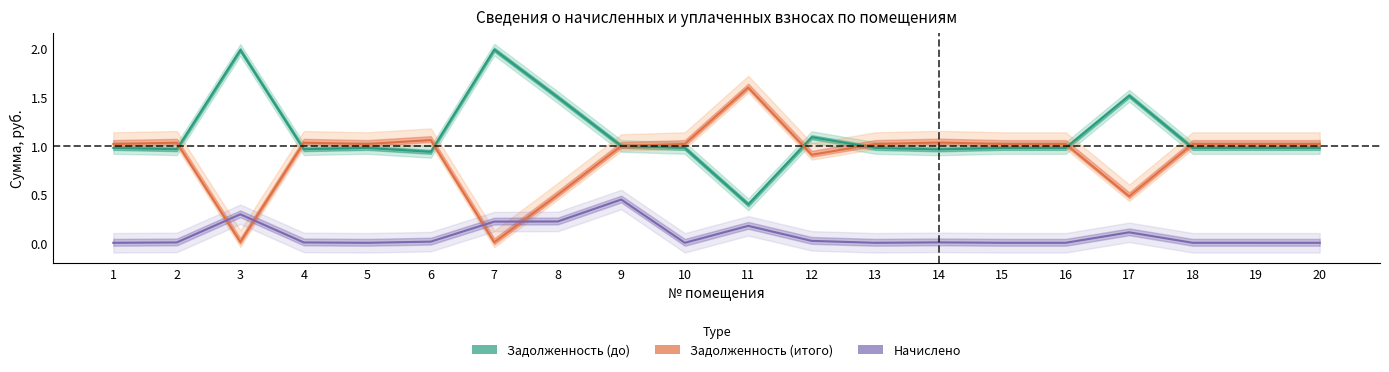

True or false: Задолженность (итого) has a value of 2.5 at 11.

False